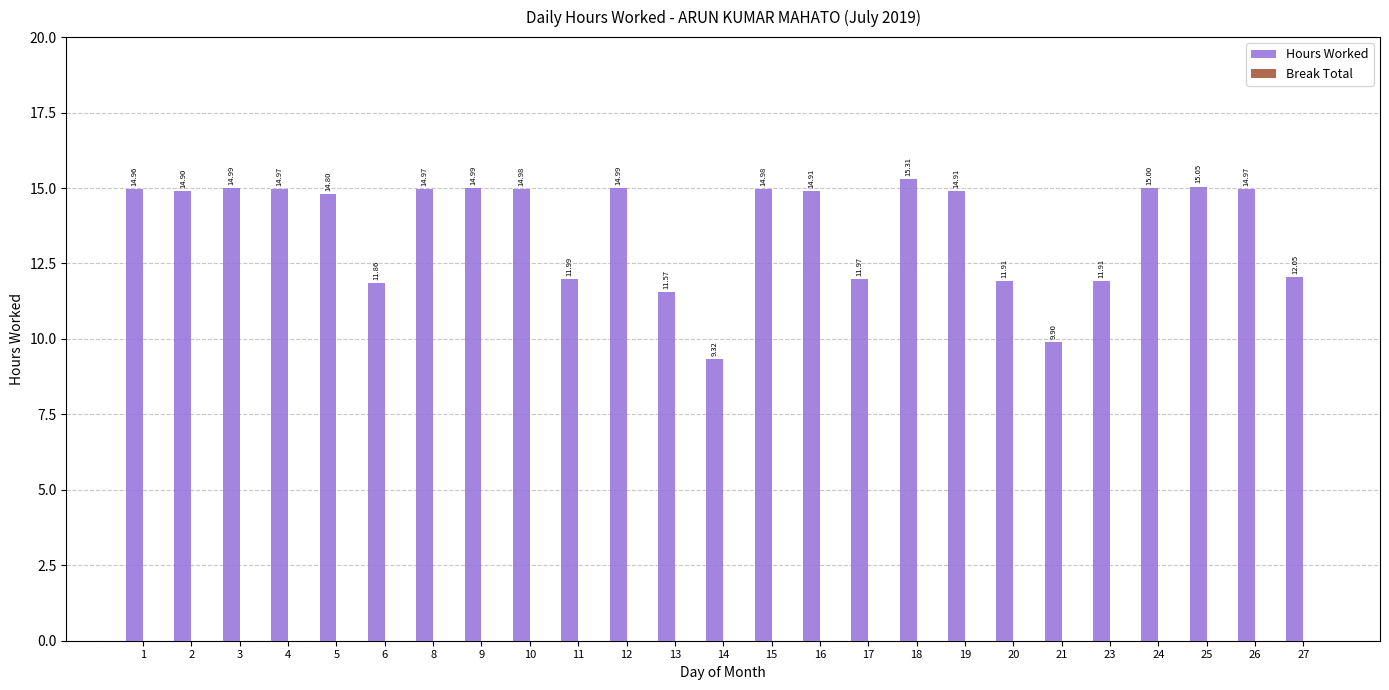

What is the change in value from 5 to 23?

-2.9